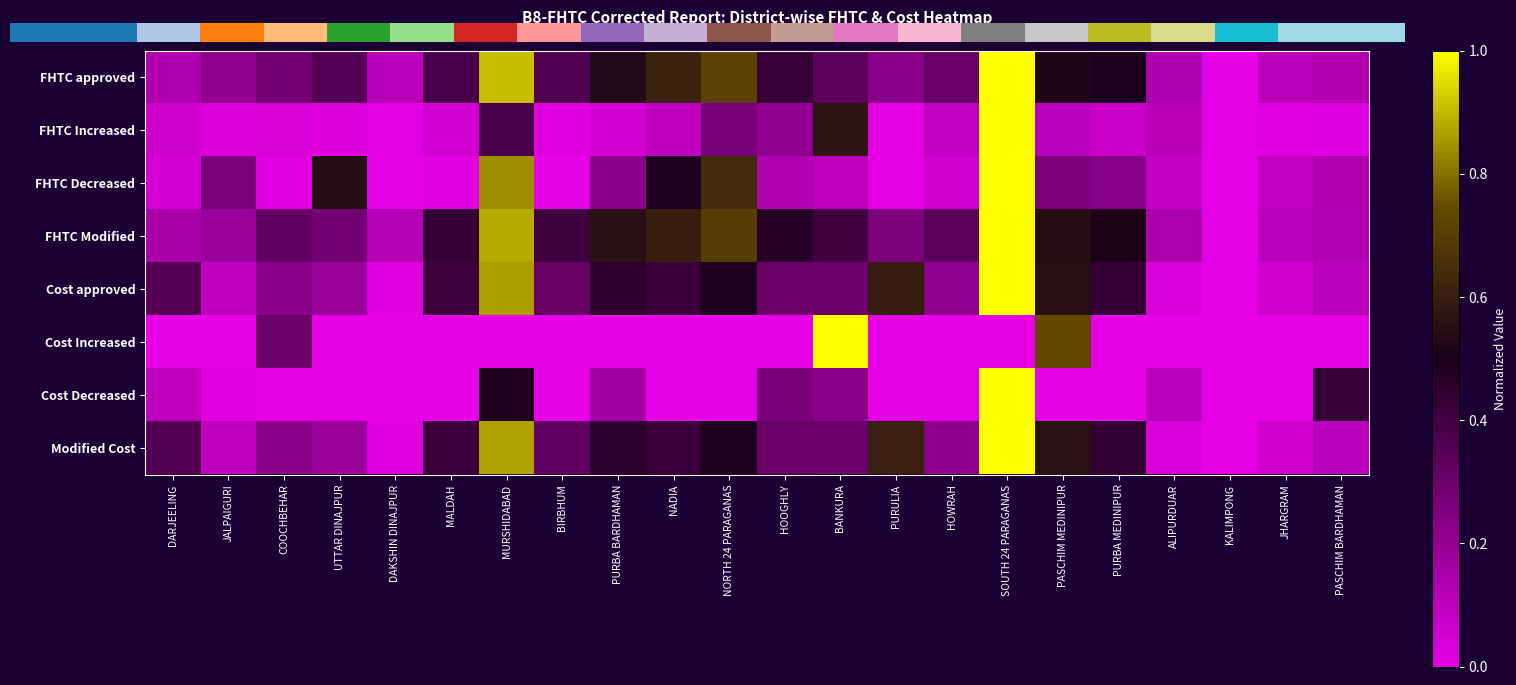

At MALDAH, list the series in order from smallest to largest.

Cost Increased, Cost Decreased, FHTC Decreased, FHTC Increased, FHTC approved, Cost approved, Modified Cost, FHTC Modified